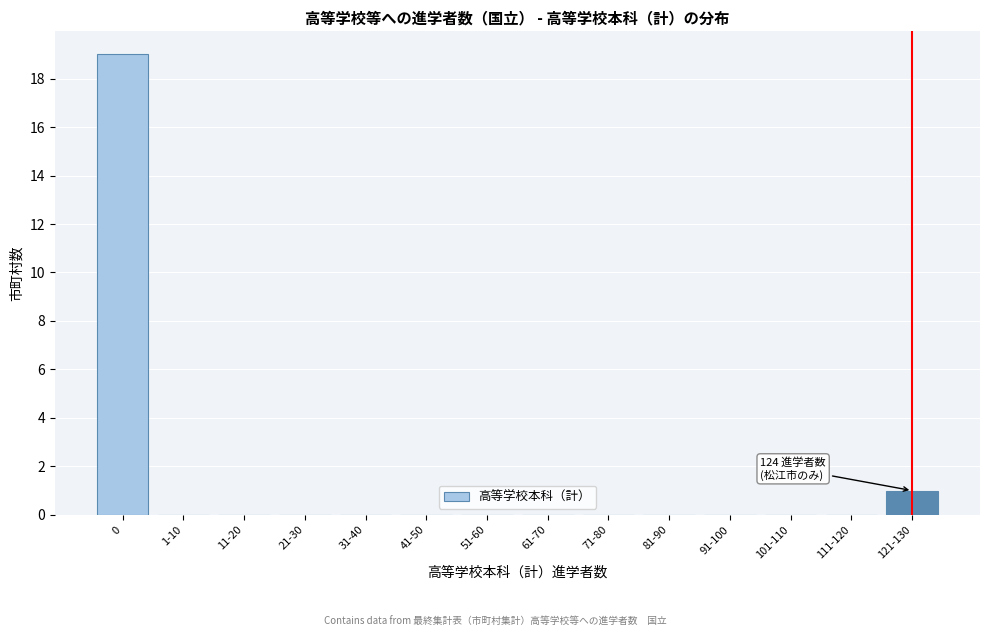

Reading left to right, transcribe all the data shown in this chart.

0=19	1-10=0	11-20=0	21-30=0	31-40=0	41-50=0	51-60=0	61-70=0	71-80=0	81-90=0	91-100=0	101-110=0	111-120=0	121-130=1